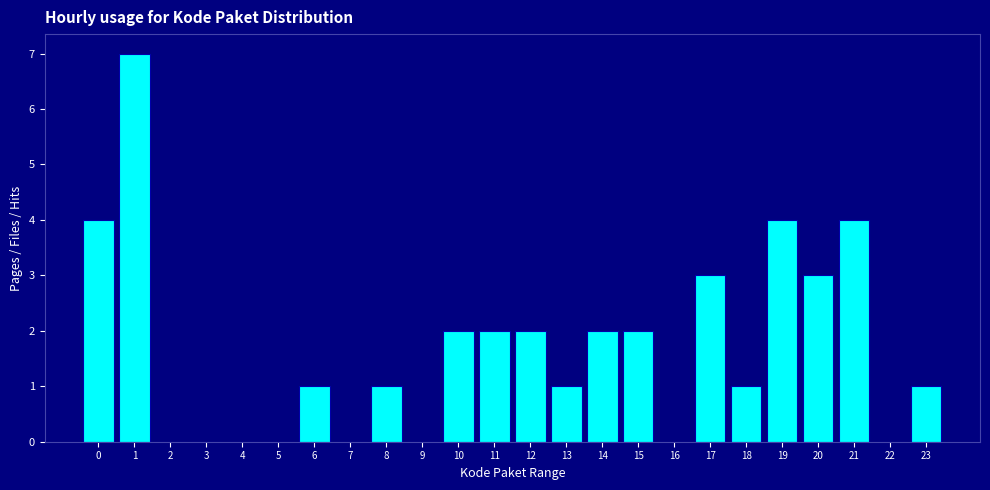

Reading left to right, transcribe all the data shown in this chart.

0=4	1=7	2=0	3=0	4=0	5=0	6=1	7=0	8=1	9=0	10=2	11=2	12=2	13=1	14=2	15=2	16=0	17=3	18=1	19=4	20=3	21=4	22=0	23=1